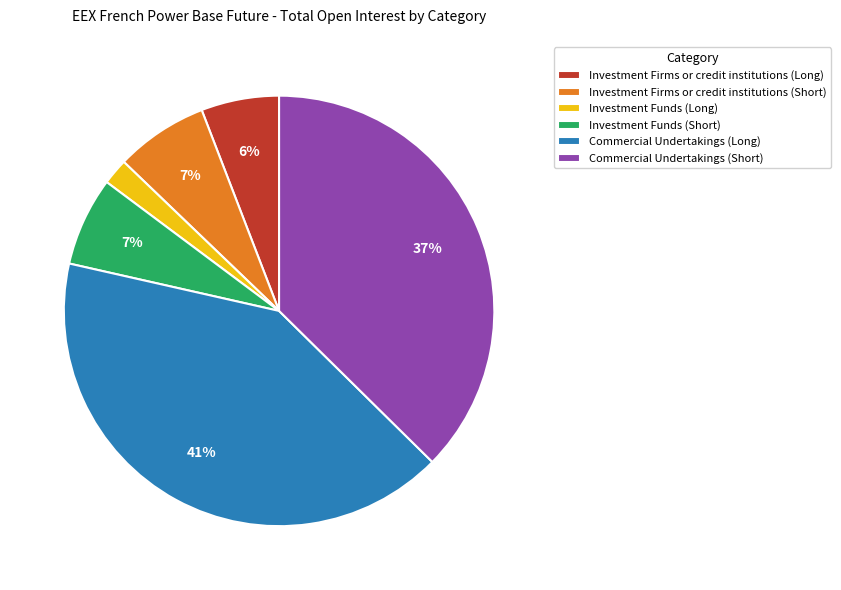

To the nearest percent, what percentage of the pie is Commercial Undertakings (Short)?

37%